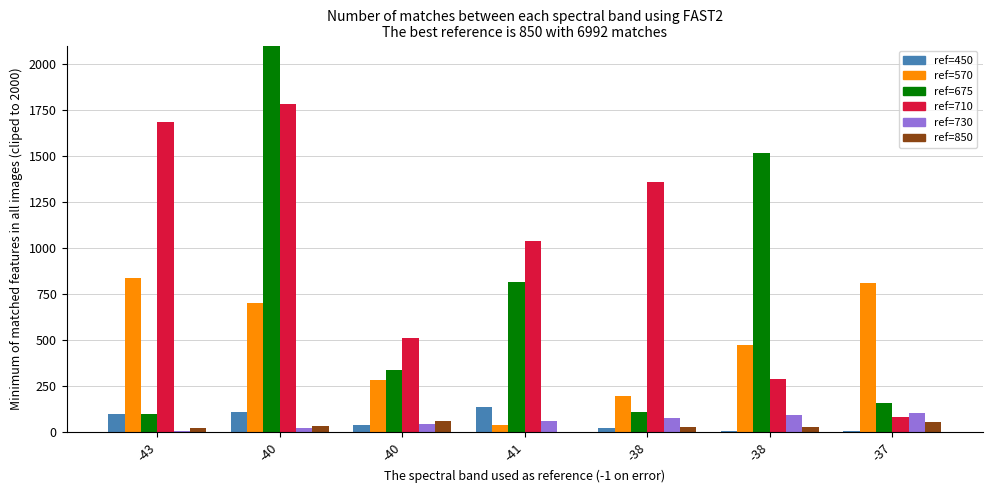

Are the bars grouped side by side (vs. stacked)?

Yes